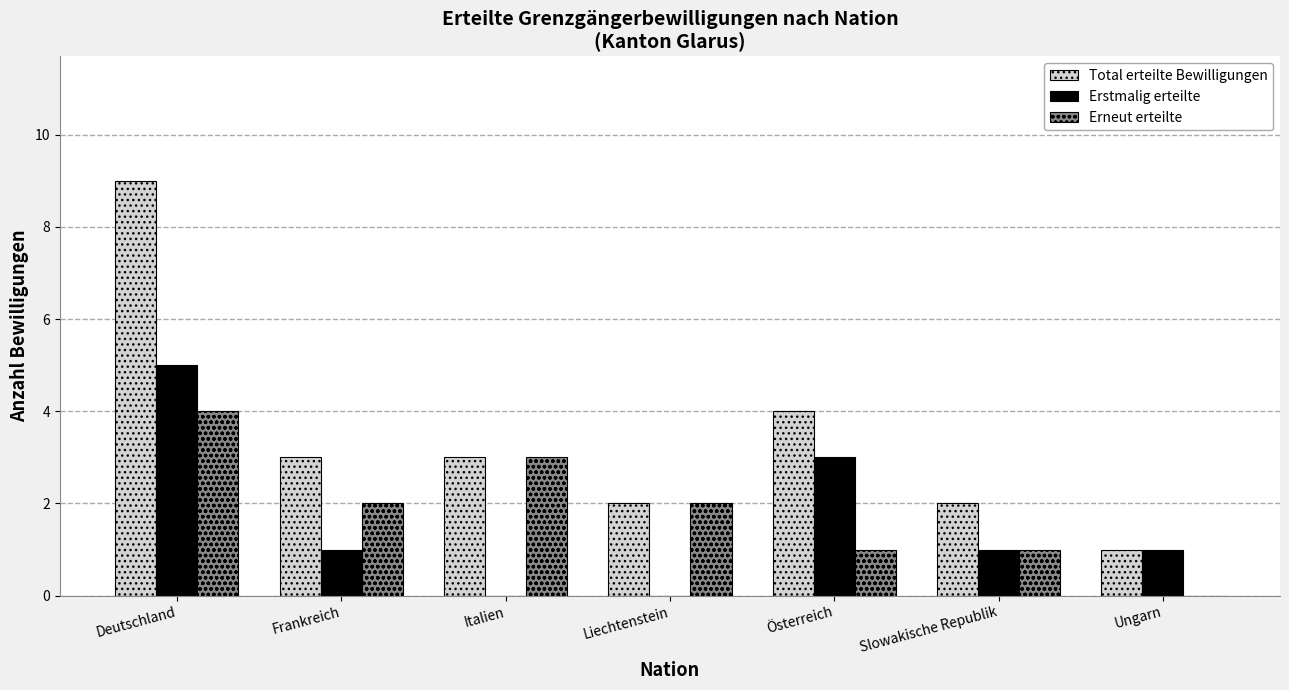

Is it true that Total erteilte Bewilligungen equals 6 at Österreich?

False